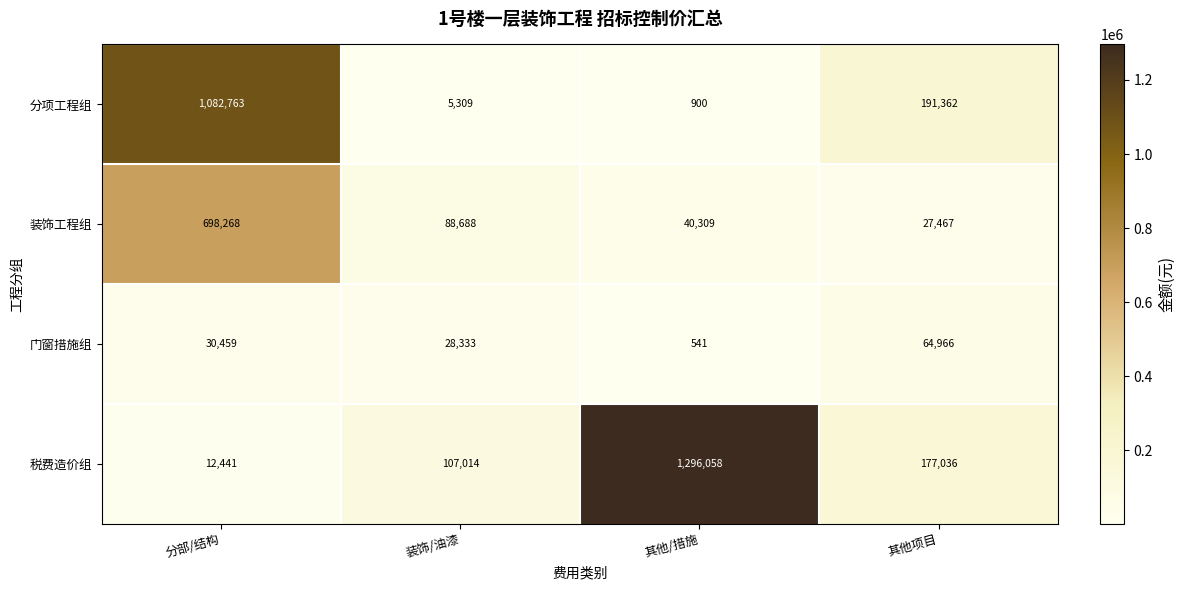

The 装饰工程组 series shows 88688 at 装饰/油漆. True or false?

True